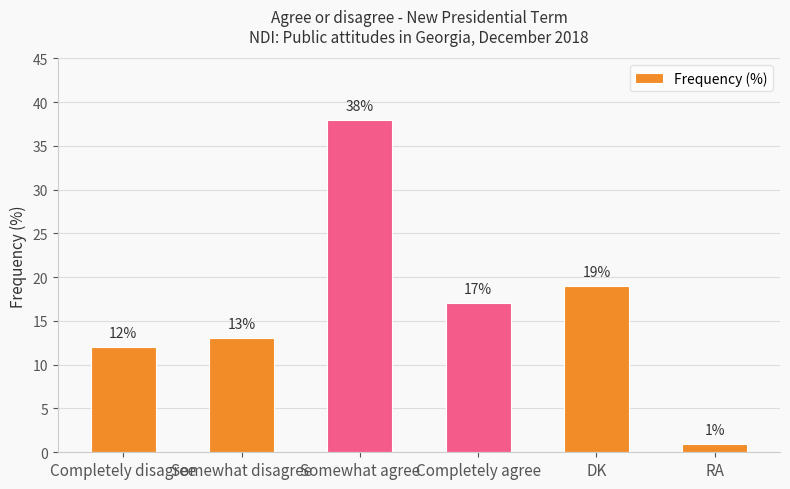

List the labels in order of value, largest first.

Somewhat agree, DK, Completely agree, Somewhat disagree, Completely disagree, RA